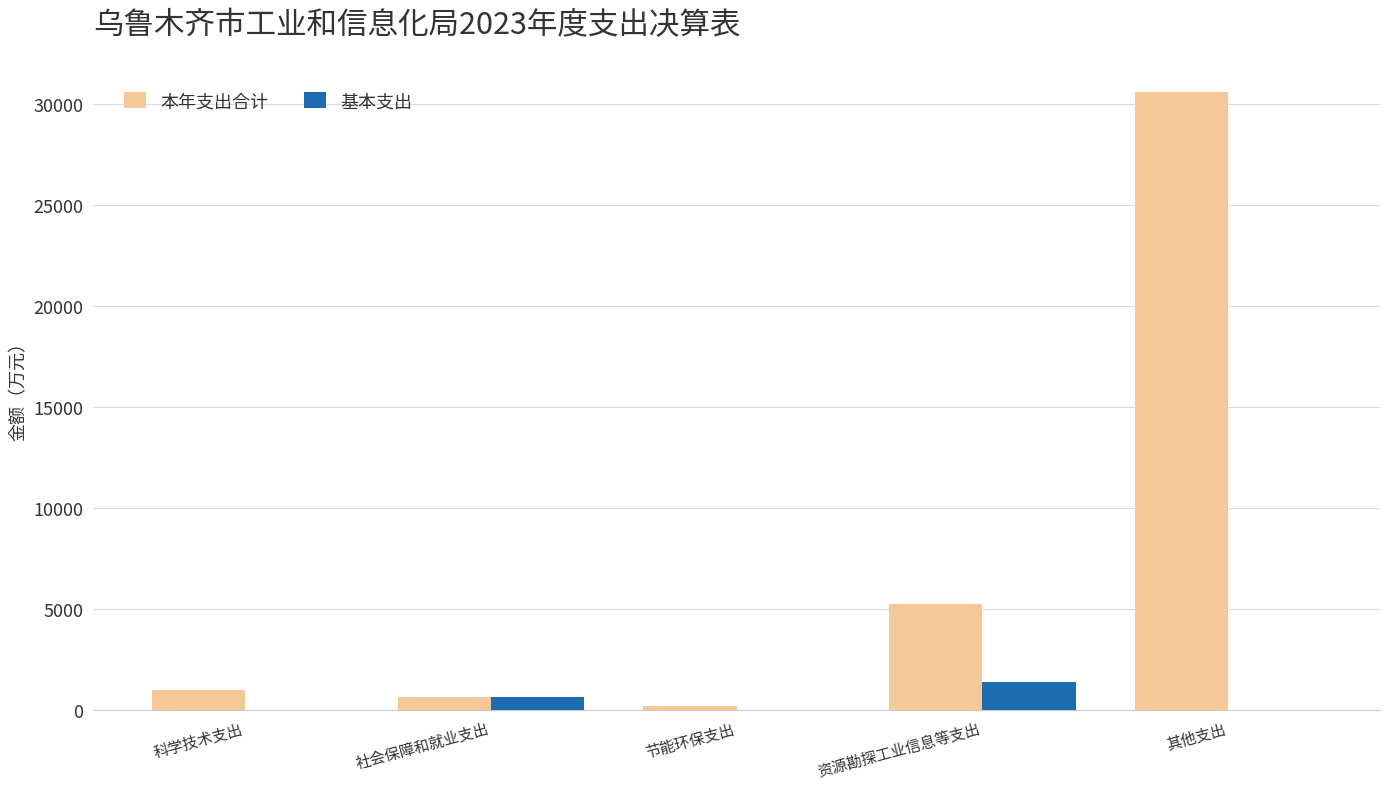

Which series has the largest total across all categories?

本年支出合计